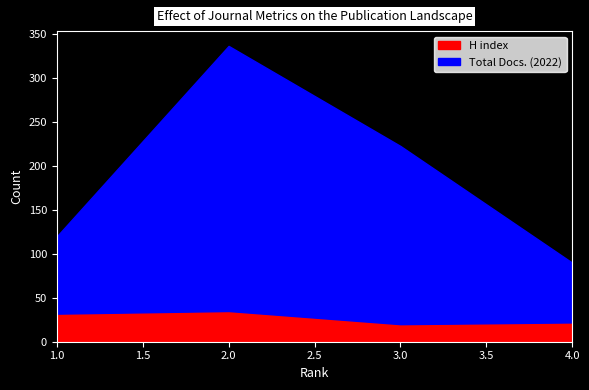

Reading right to left, transcribe the values for H index.

22	20	35	32